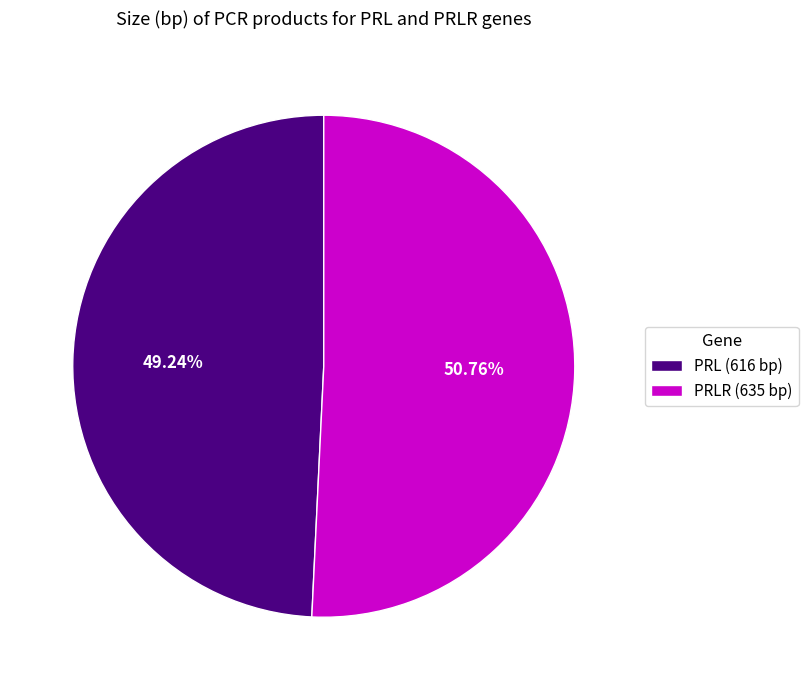

How many segments does this pie chart have?

2